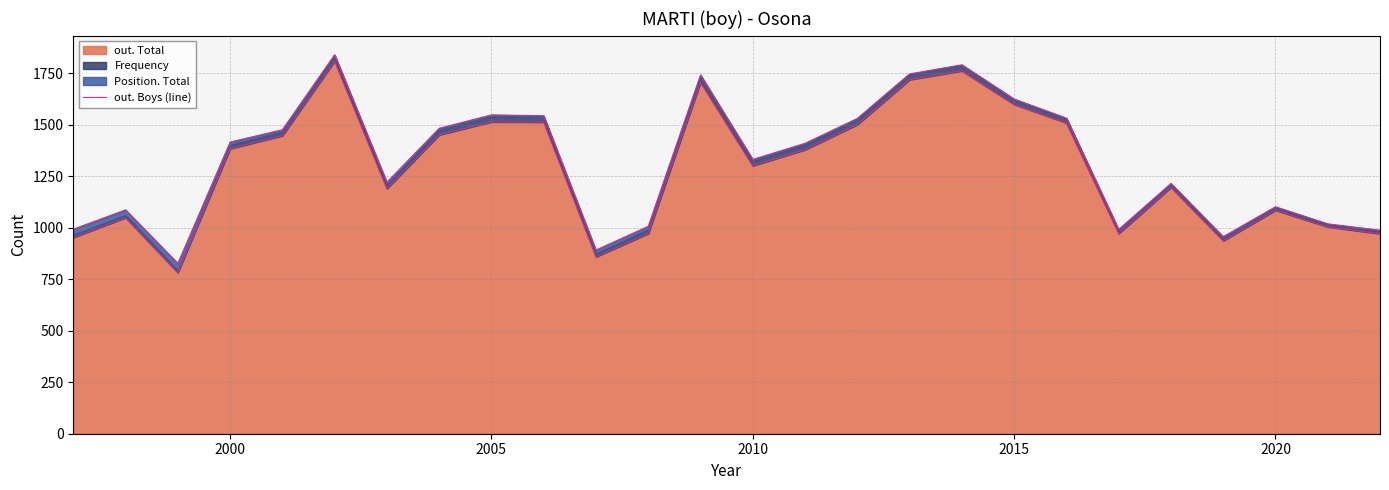

What is the smallest value displayed?

782